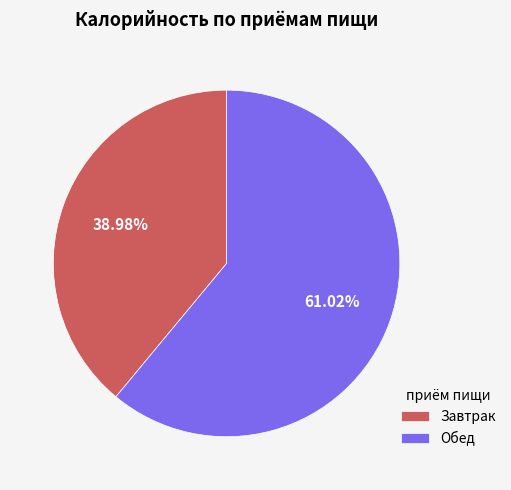

What is the majority slice?

Обед